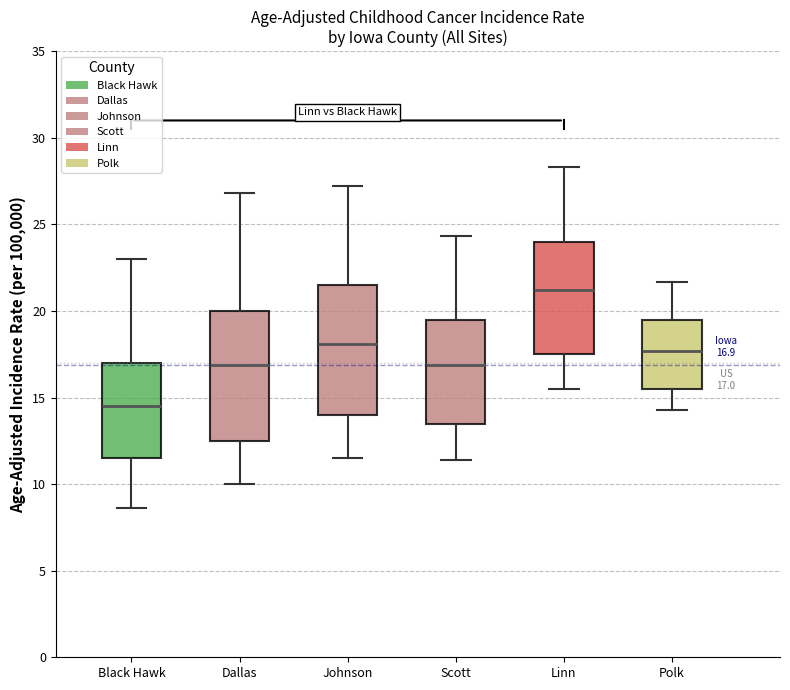

Which box has the lowest median line?

Black Hawk